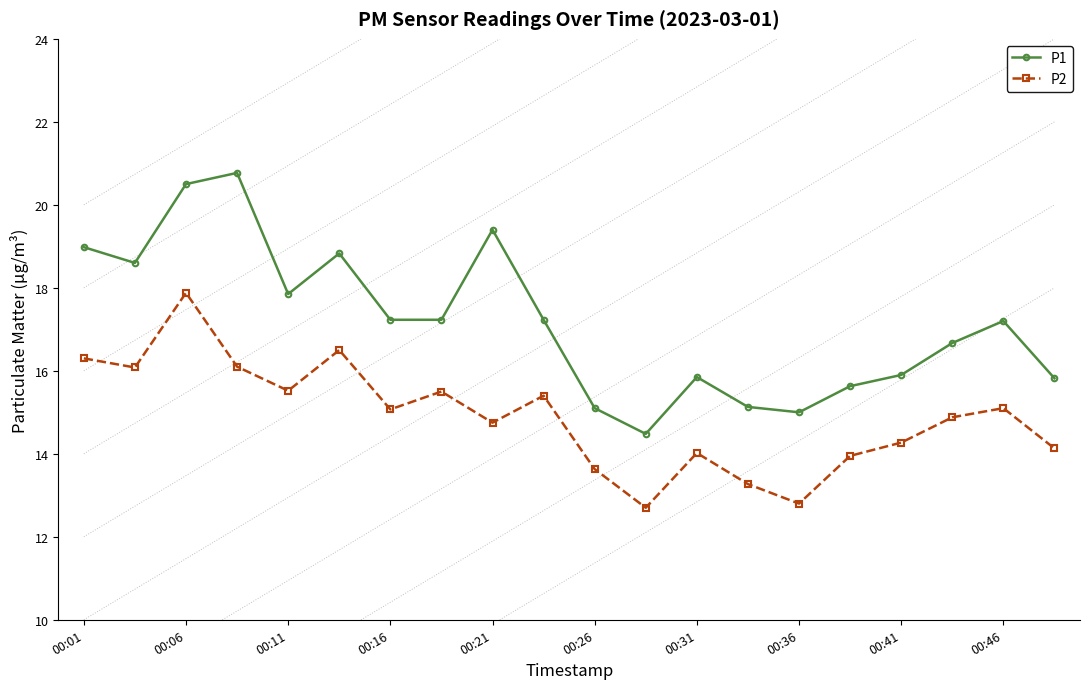

What is the minimum value shown in the chart?

12.7